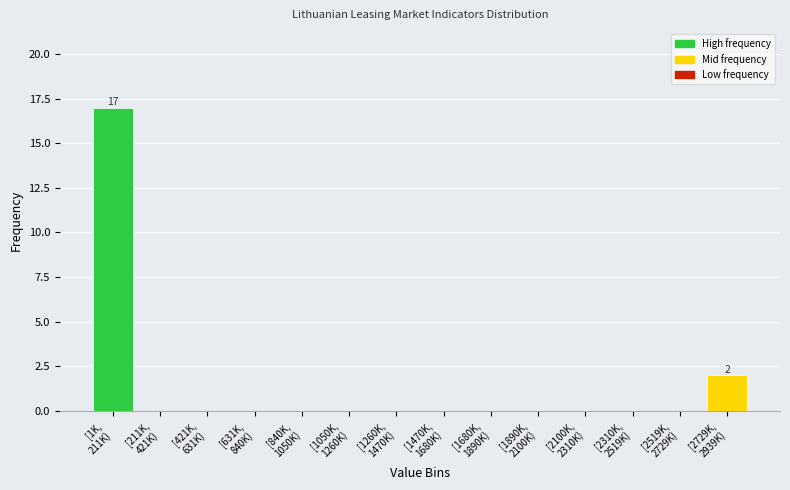

What is the greatest value displayed?

17